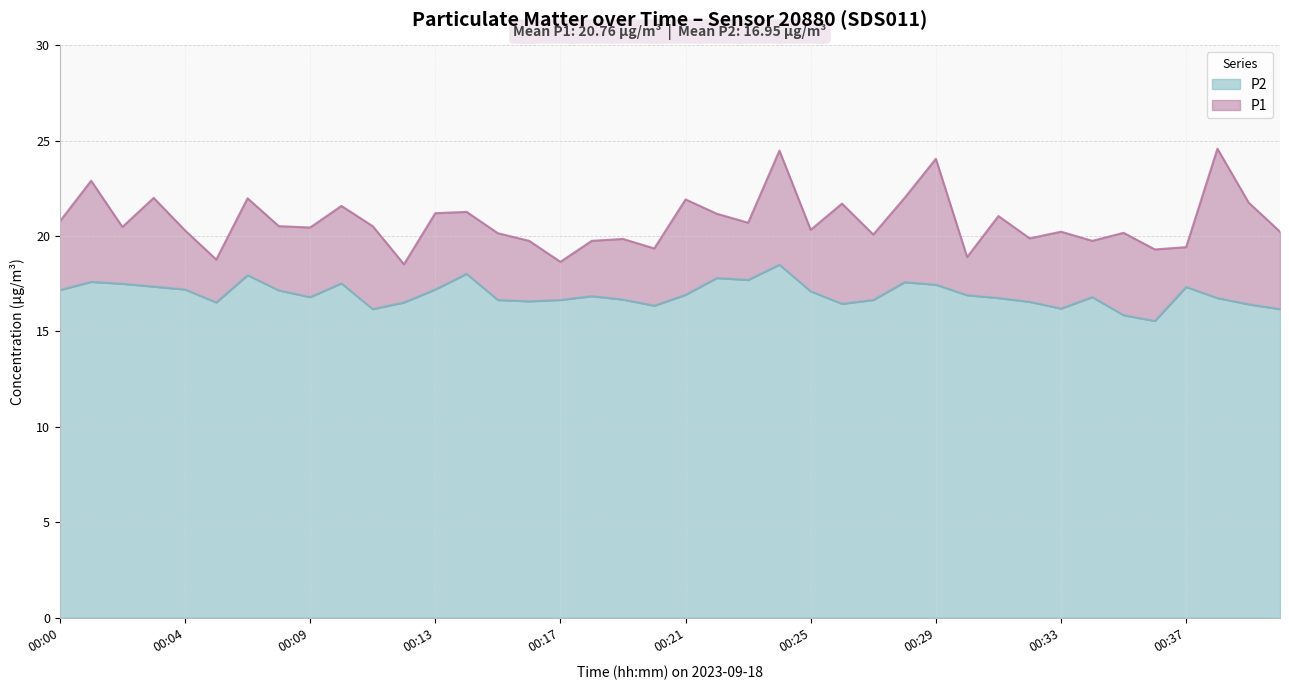

True or false: P2 has more than 2 interior local peaks.

True